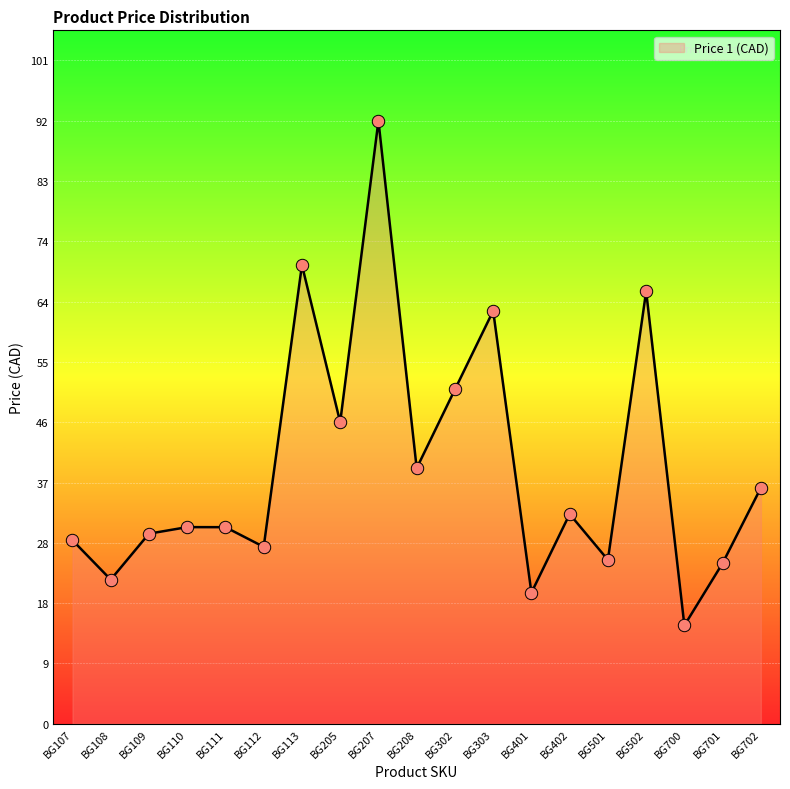

What is the change in value from BG109 to BG302?

+22.0